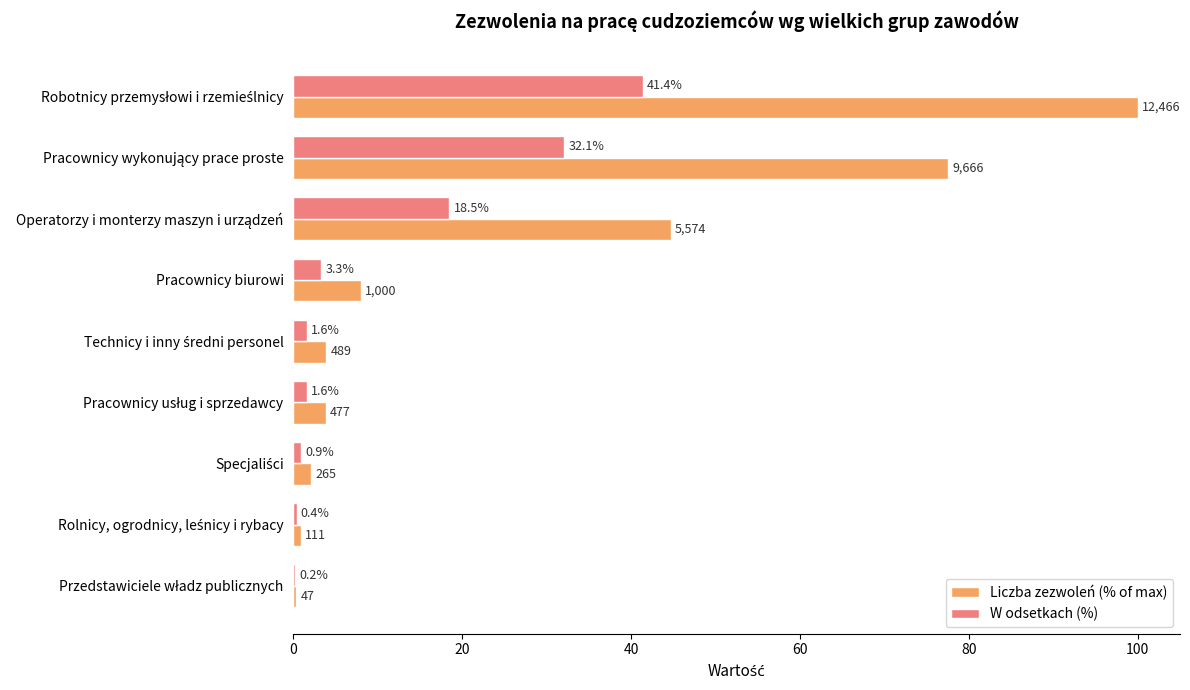

What is the maximum value shown in the chart?

100.0